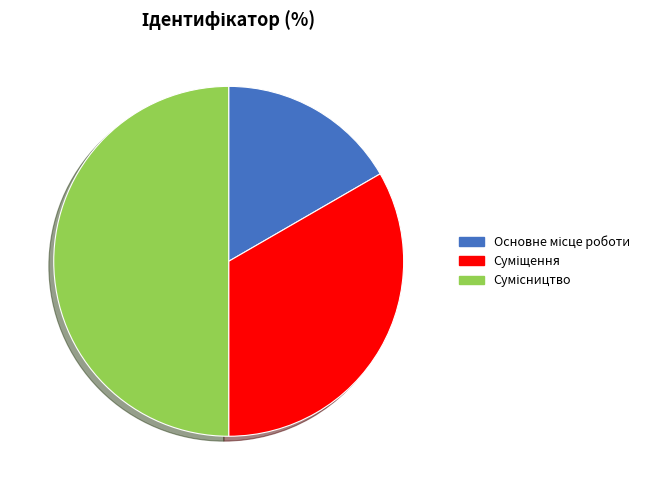

Is the sum of Суміщення and Основне місце роботи greater than half?

No